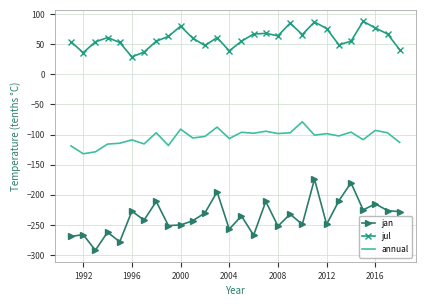

In annual, how many points are lower than both neighbors (excluding endpoints)?

10